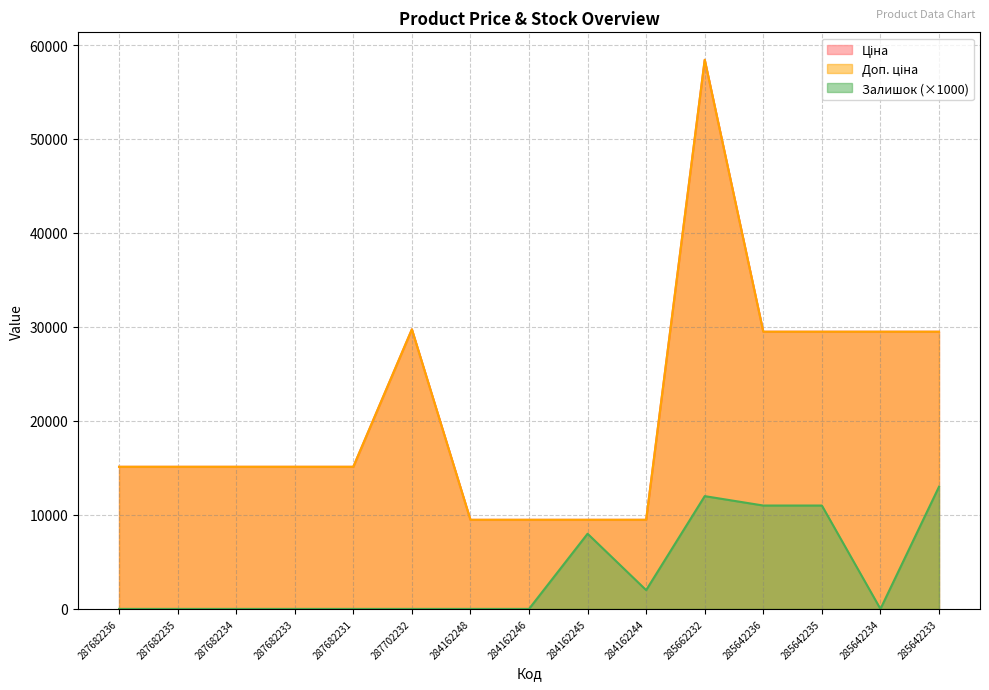

What is the label of the 3rd point from the right?

285642235